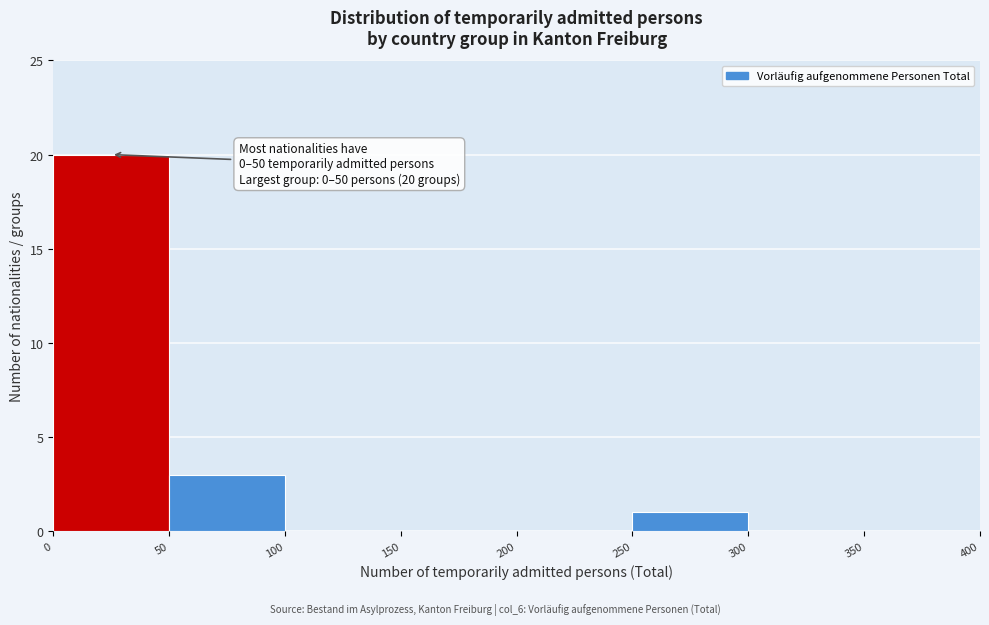

Over which range of the x-axis is the bar tallest?

0 to 50